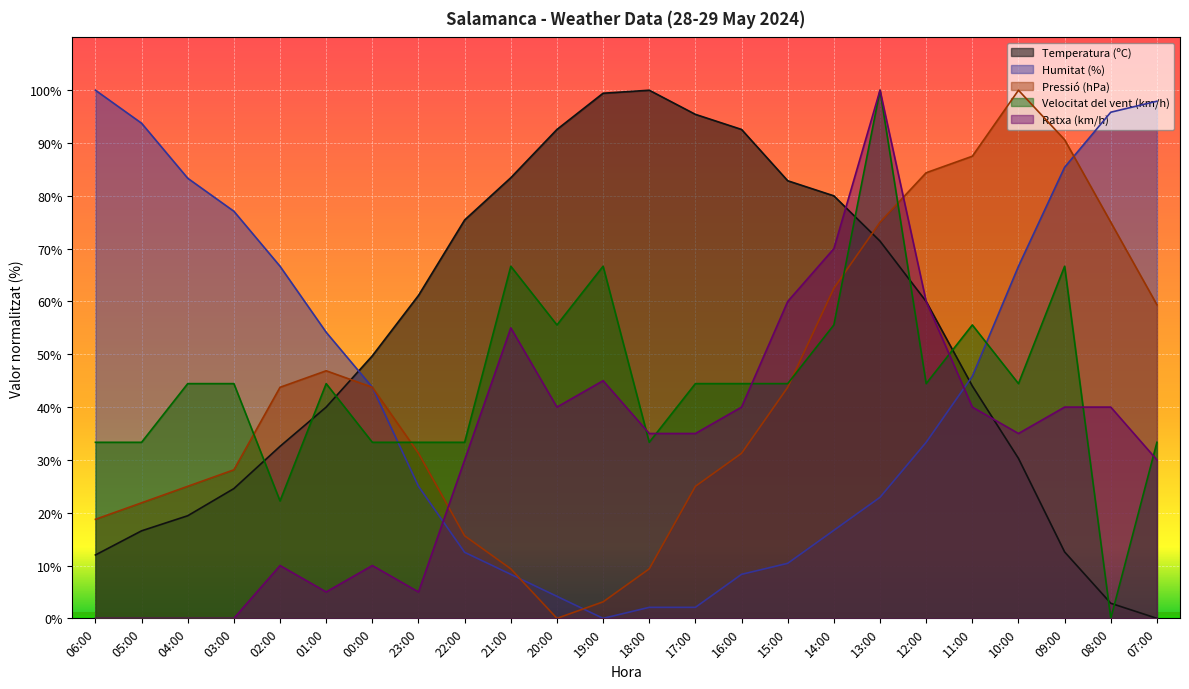

Does the chart display data point markers on the line(s)?

No